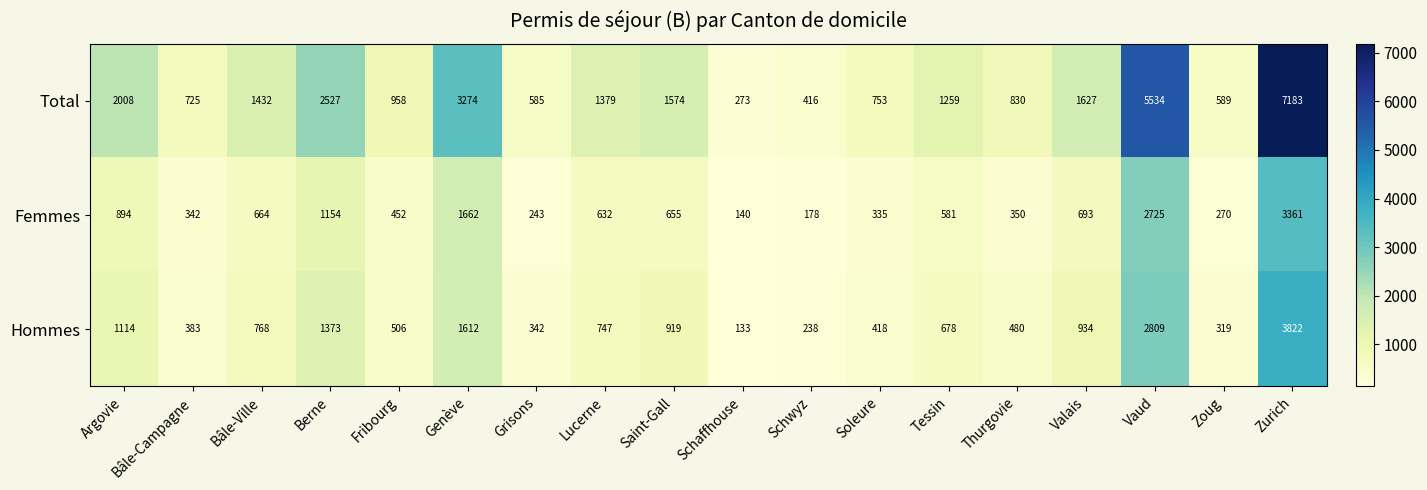

Is it true that Total equals 220 at Grisons?

False